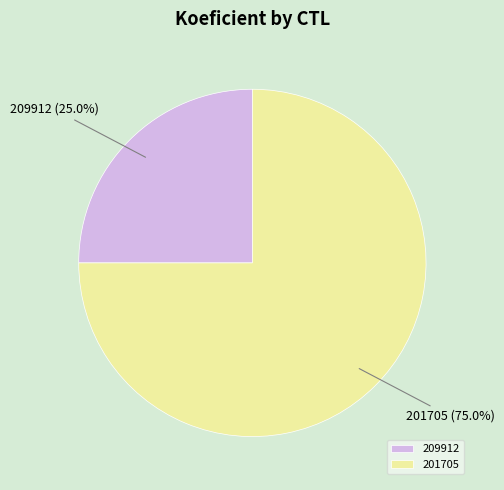

What percentage is the 209912 slice, to the nearest percent?

25%